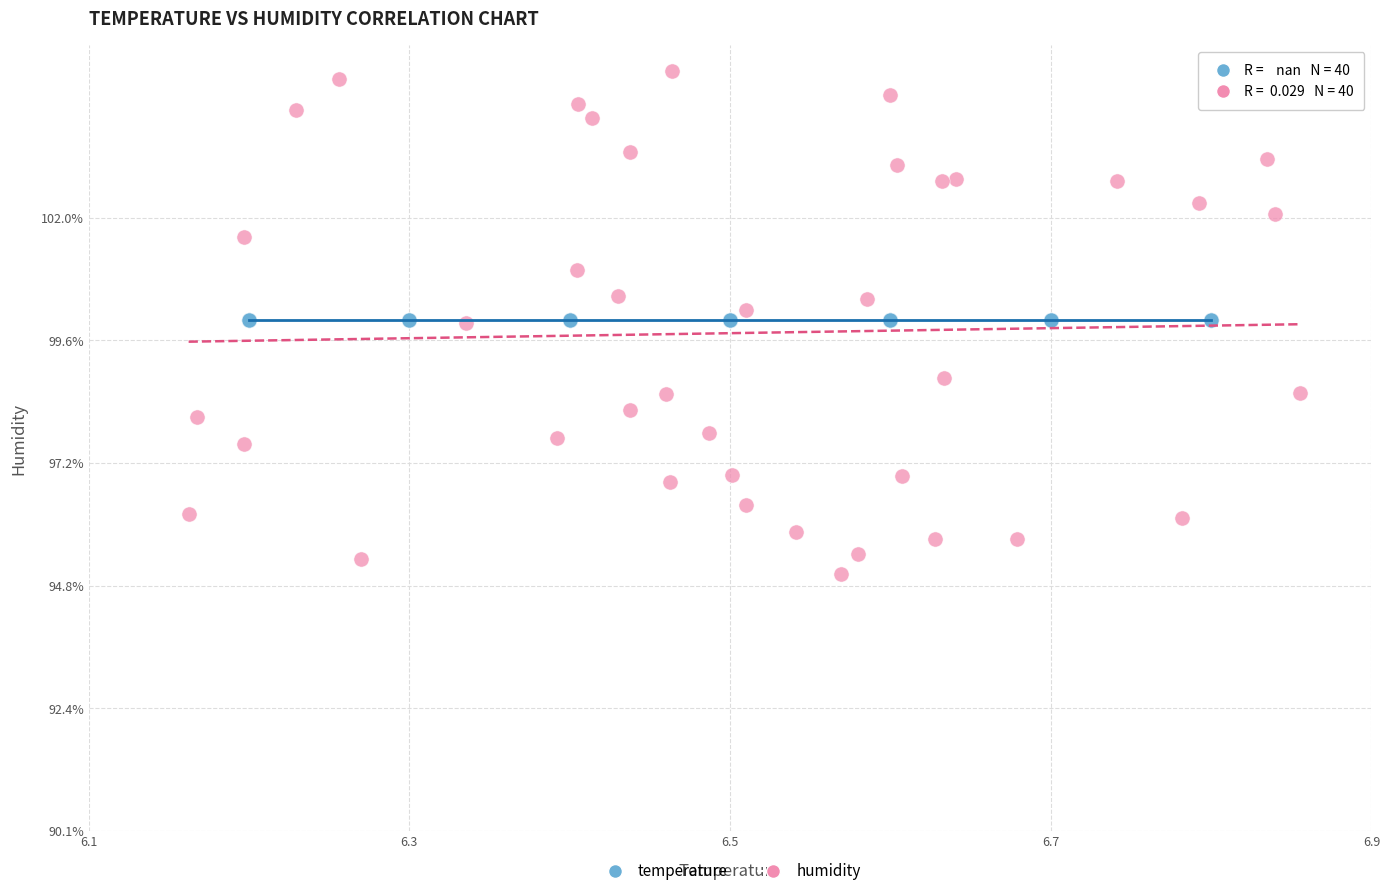

What are all the series names shown in the legend?

temperature, humidity